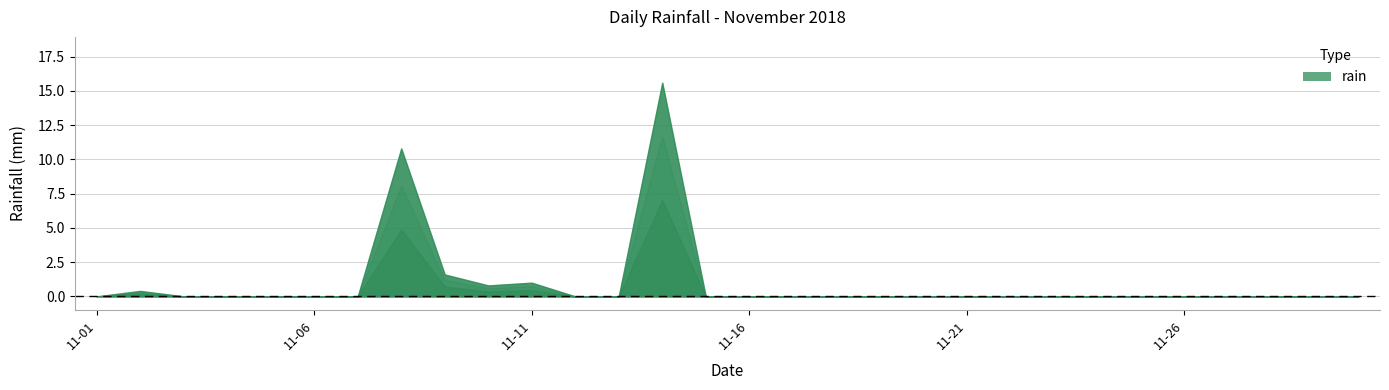

The chart shows a value of 0.8 at 2018-11-10. True or false?

True